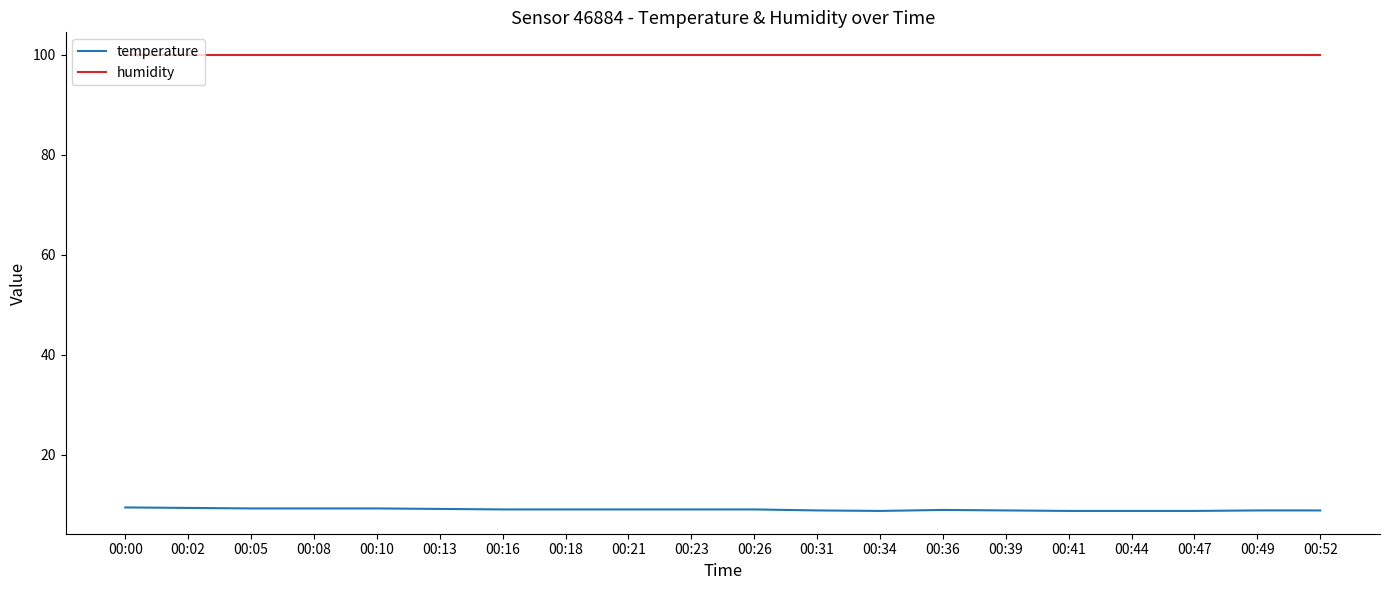

Which series has the largest total across all categories?

humidity